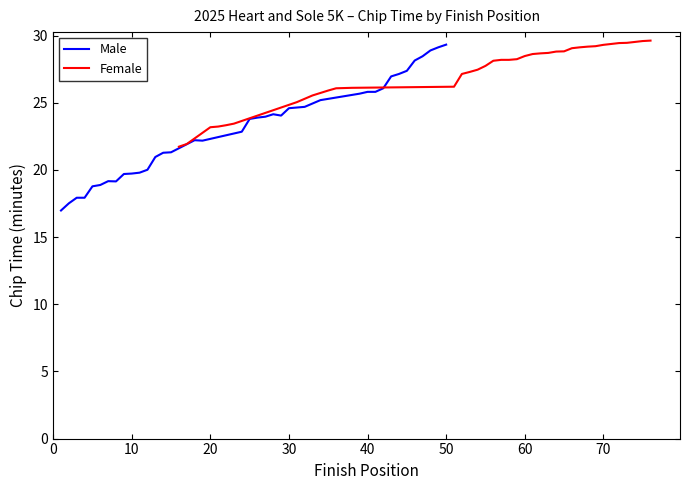

What is the minimum value for Male?

17.0